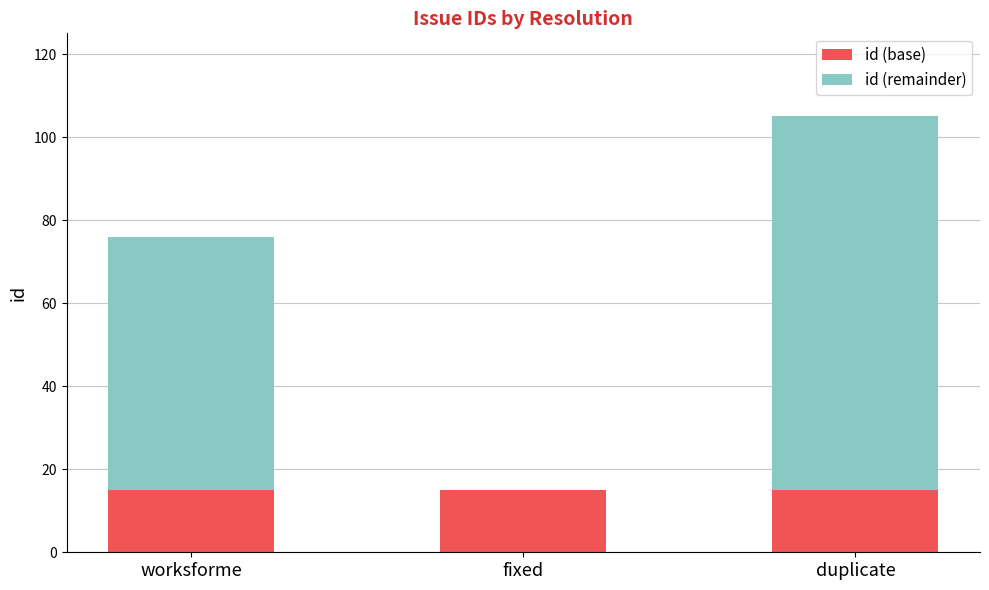

Read the id (base) value at fixed.

15